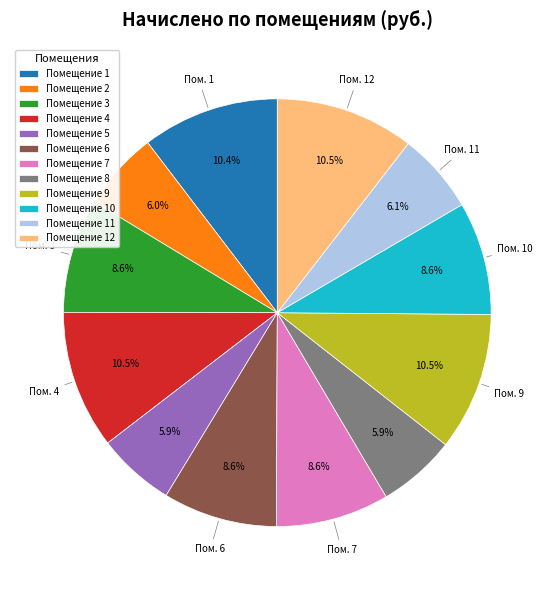

What percentage is NOT represented by Помещение 12?

89.5%